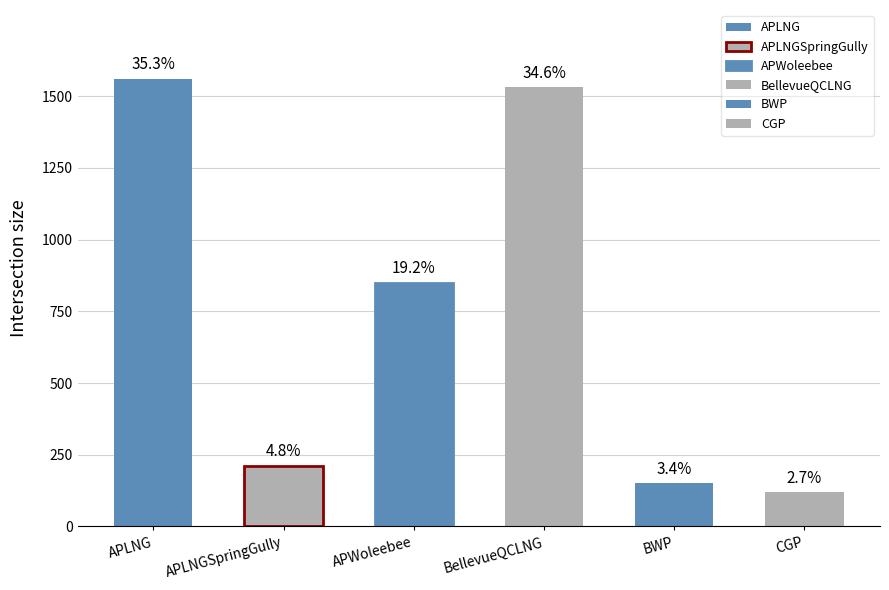

The BellevueQCLNG series shows 1530 at 2017. True or false?

True